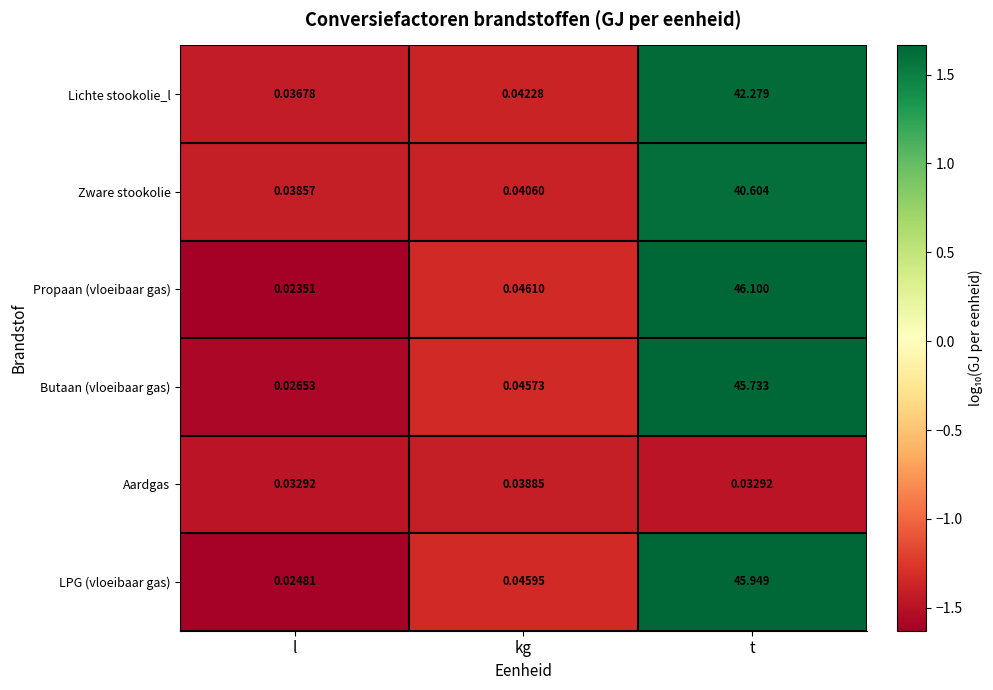

Is the value of Aardgas at l greater than the value of Propaan (vloeibaar gas) at kg?

No